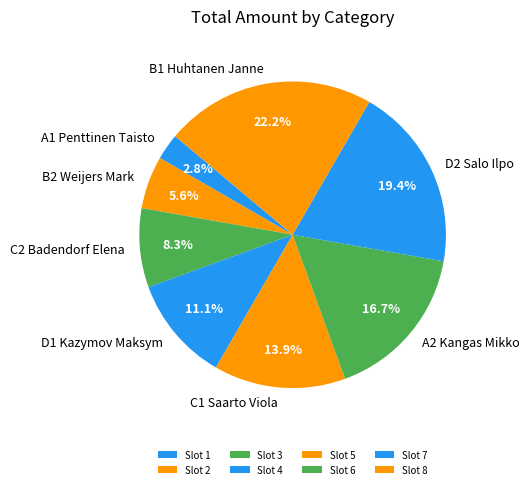

What percentage is the B2 Weijers Mark slice, to the nearest percent?

6%